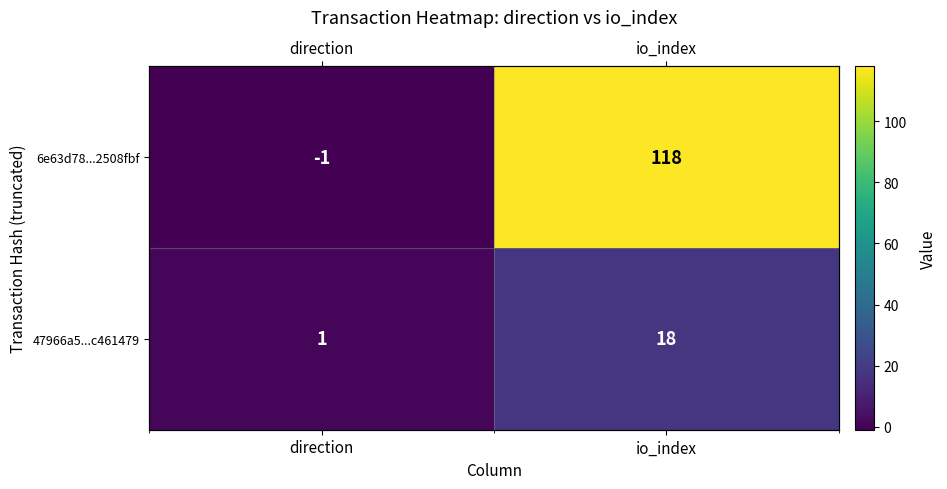

Is the value of 6e63d78...2508fbf at direction greater than the value of 47966a5...c461479 at io_index?

No